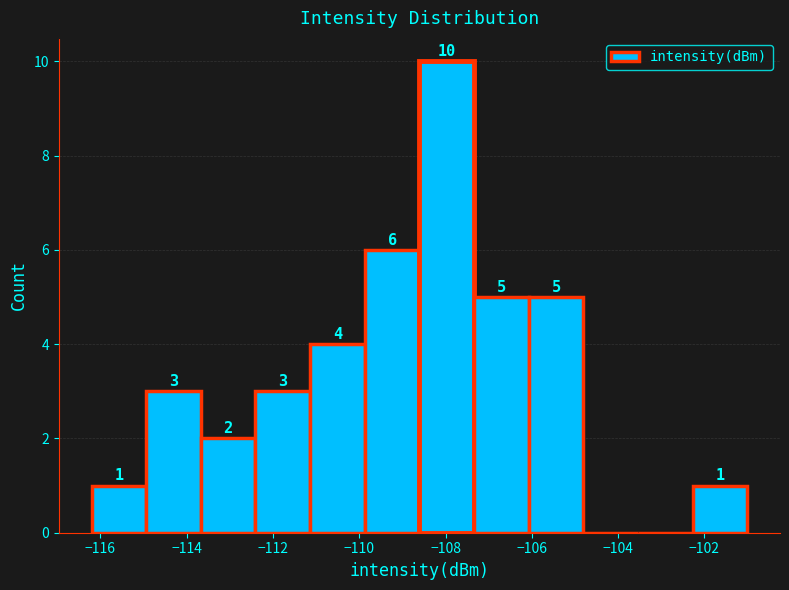

Over which range of the x-axis is the bar tallest?

-108.6 to -107.4